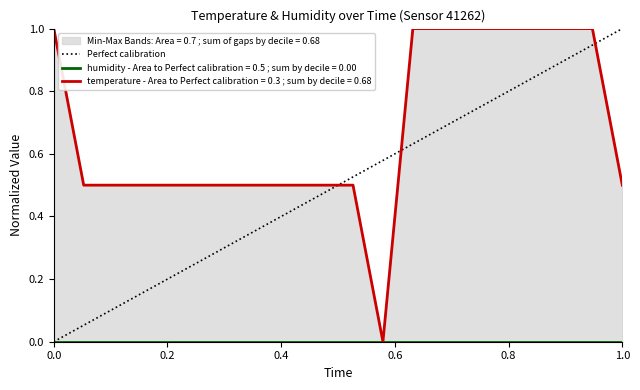

Reading right to left, list all the values displayed in this chart.

0.5	1.0	1.0	1.0	1.0	1.0	1.0	1.0	0.0	0.5	0.5	0.5	0.5	0.5	0.5	0.5	0.5	0.5	0.5	1.0